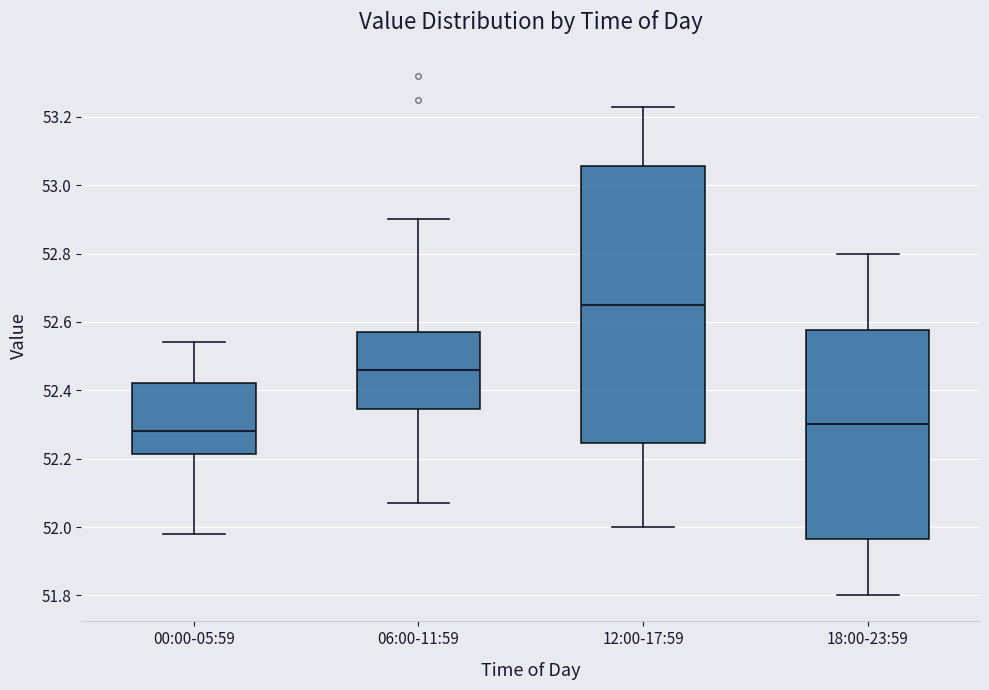

Reading left to right, transcribe this box plot: for each box, give where its median line is, the range the box spans, and where its two whiskers end, as read against the y-axis. The values are not printed on the chart, so give them approximately, as read against the axis.

00:00-05:59: median 52.28, box 52.22 to 52.42, whiskers 51.98 to 52.54
06:00-11:59: median 52.46, box 52.34 to 52.58, whiskers 52.08 to 52.90
12:00-17:59: median 52.66, box 52.24 to 53.06, whiskers 52.00 to 53.24
18:00-23:59: median 52.30, box 51.96 to 52.58, whiskers 51.80 to 52.80